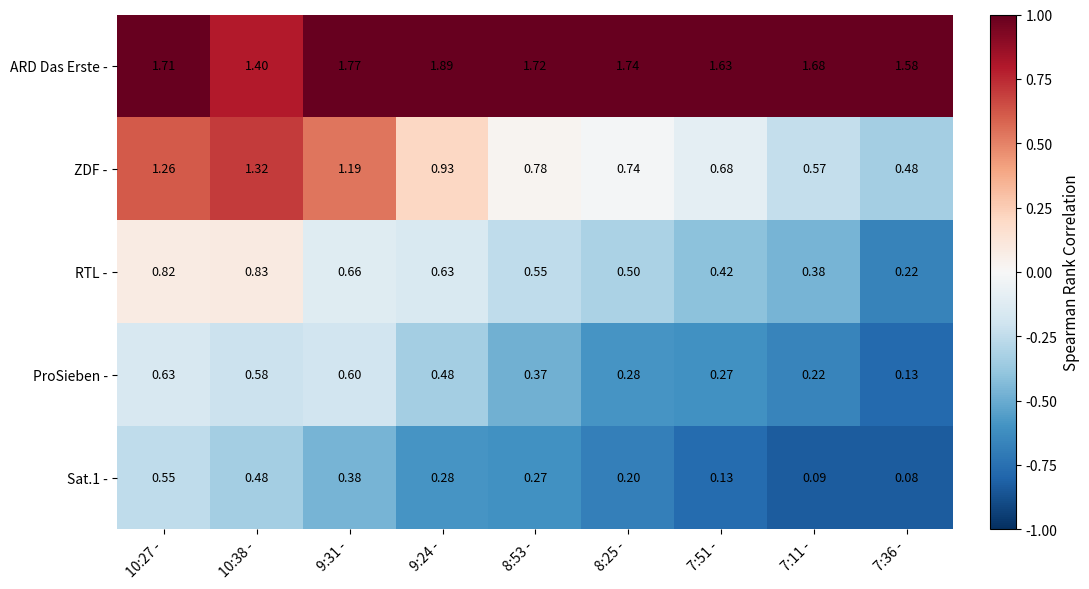

Which series has the widest spread of values?

ZDF -